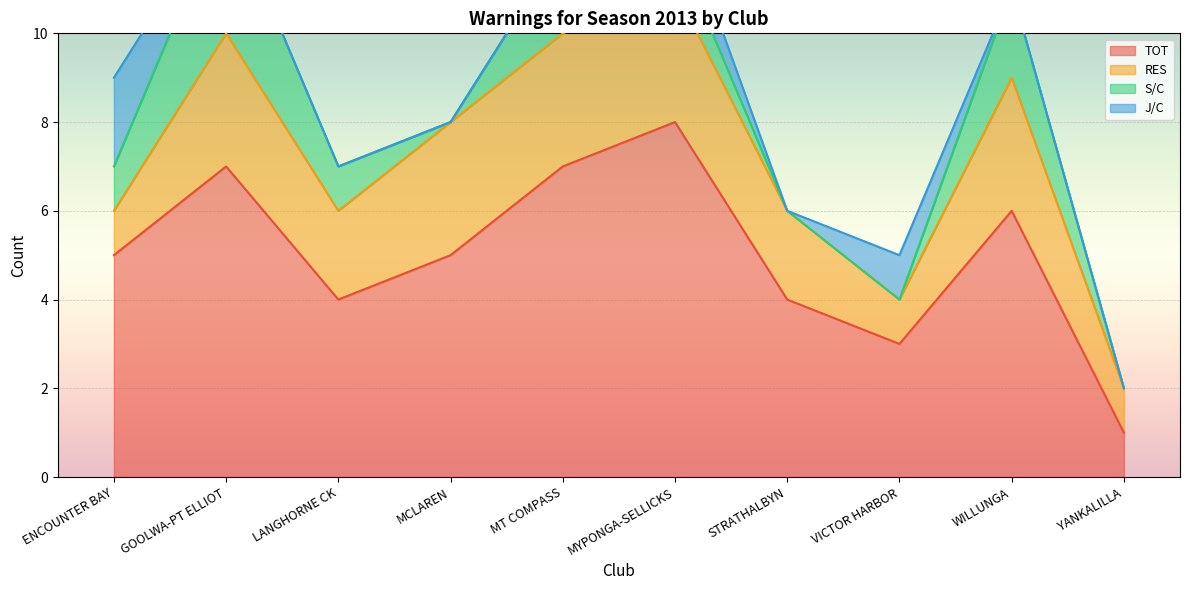

Reading left to right, extract all data points from this chart.

TOT: ENCOUNTER BAY=5	GOOLWA-PT ELLIOT=7	LANGHORNE CK=4	MCLAREN=5	MT COMPASS=7	MYPONGA-SELLICKS=8	STRATHALBYN=4	VICTOR HARBOR=3	WILLUNGA=6	YANKALILLA=1
RES: ENCOUNTER BAY=1	GOOLWA-PT ELLIOT=3	LANGHORNE CK=2	MCLAREN=3	MT COMPASS=3	MYPONGA-SELLICKS=3	STRATHALBYN=2	VICTOR HARBOR=1	WILLUNGA=3	YANKALILLA=1
S/C: ENCOUNTER BAY=1	GOOLWA-PT ELLIOT=3	LANGHORNE CK=1	MCLAREN=0	MT COMPASS=2	MYPONGA-SELLICKS=1	STRATHALBYN=0	VICTOR HARBOR=0	WILLUNGA=2	YANKALILLA=0
J/C: ENCOUNTER BAY=2	GOOLWA-PT ELLIOT=0	LANGHORNE CK=0	MCLAREN=0	MT COMPASS=0	MYPONGA-SELLICKS=1	STRATHALBYN=0	VICTOR HARBOR=1	WILLUNGA=0	YANKALILLA=0